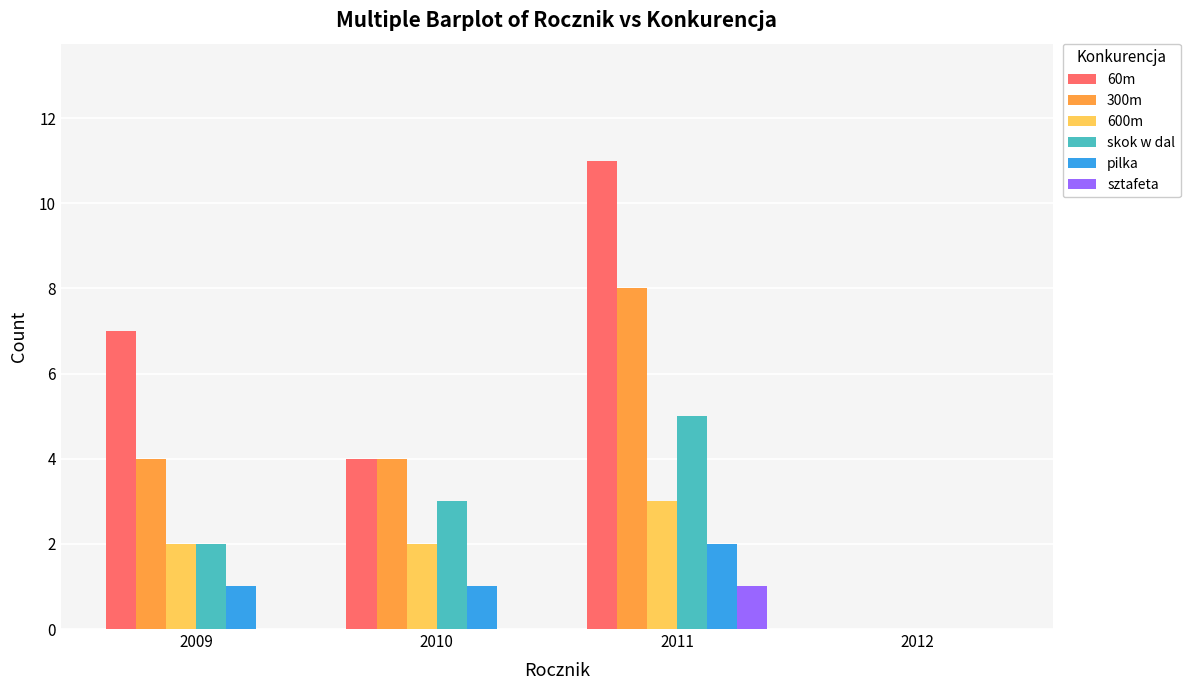

How many data points does each series have?

4